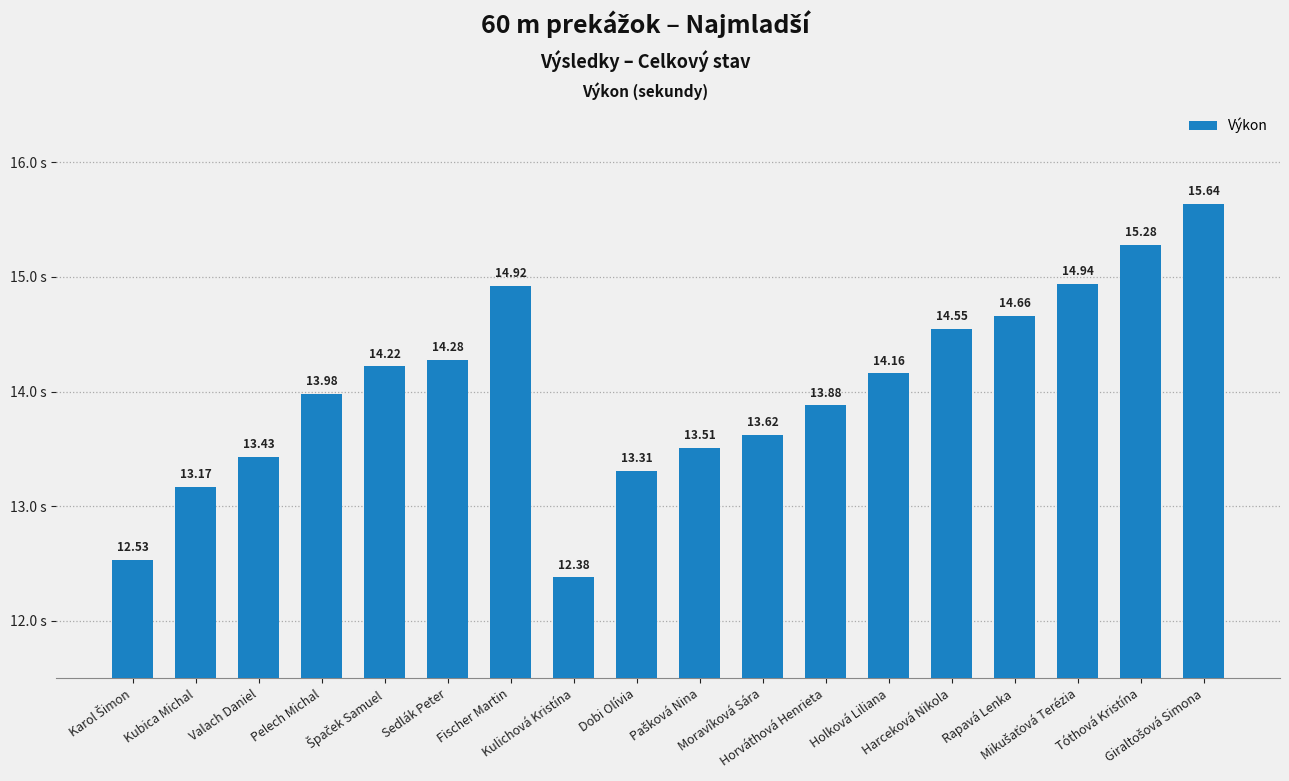

What is the sum of all values?

252.5